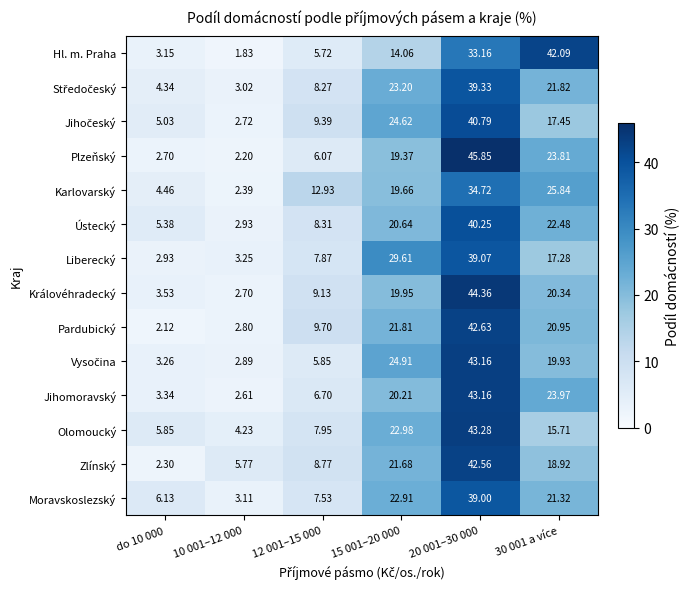

Which series has the largest range (max minus min)?

Plzeňský